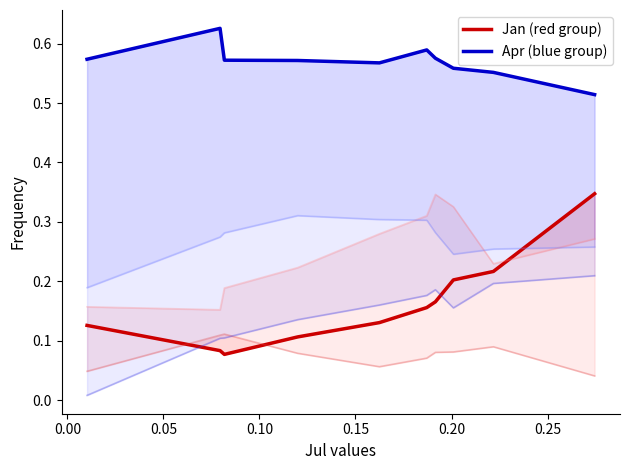

In Apr, how many points are higher than both neighbors (excluding endpoints)?

2